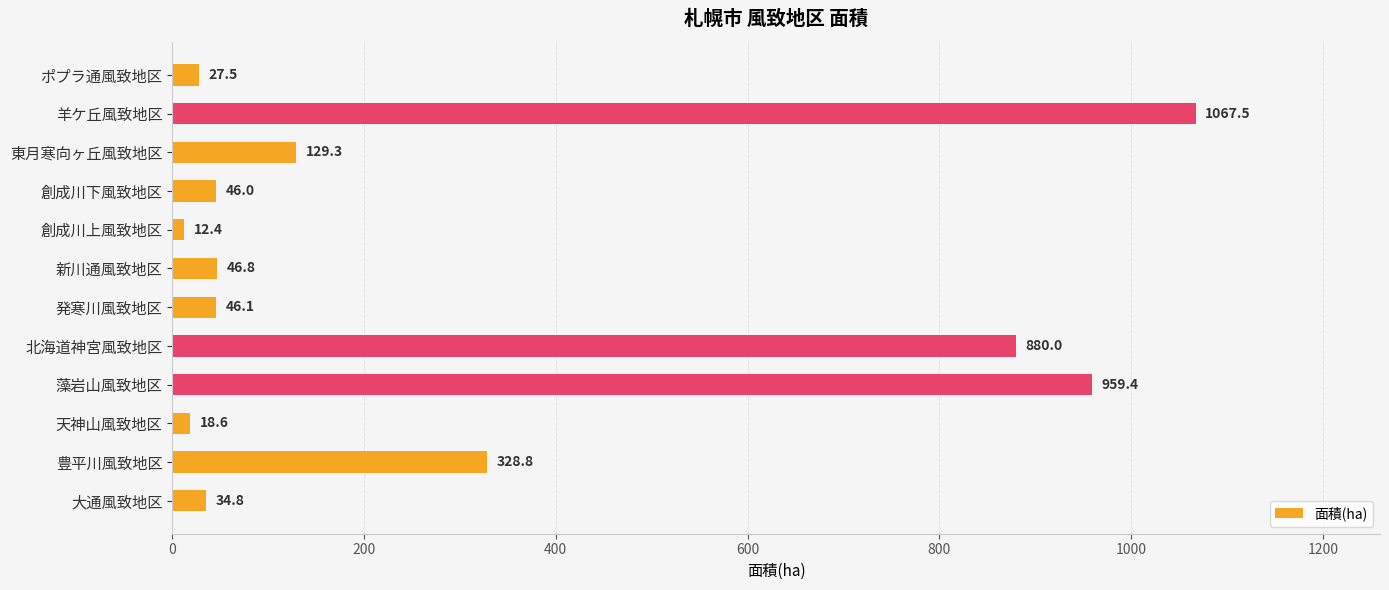

Rank the categories by value from highest to lowest.

羊ケ丘風致地区, 藻岩山風致地区, 北海道神宮風致地区, 豊平川風致地区, 東月寒向ヶ丘風致地区, 新川通風致地区, 発寒川風致地区, 創成川下風致地区, 大通風致地区, ポプラ通風致地区, 天神山風致地区, 創成川上風致地区